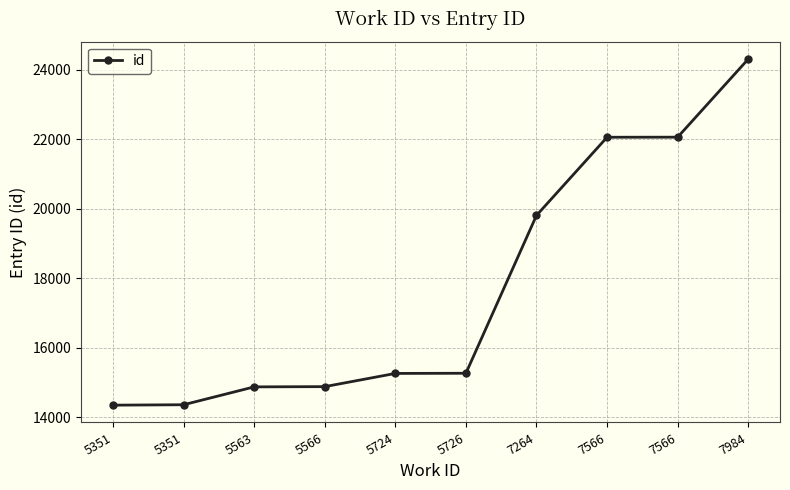

The value at 5566 is 14875. True or false?

True